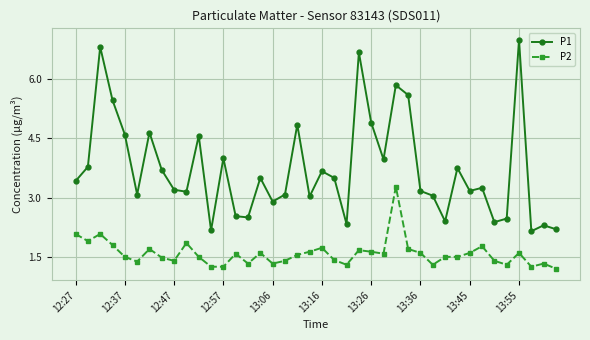

True or false: P1 has more than 0 interior local peaks.

True